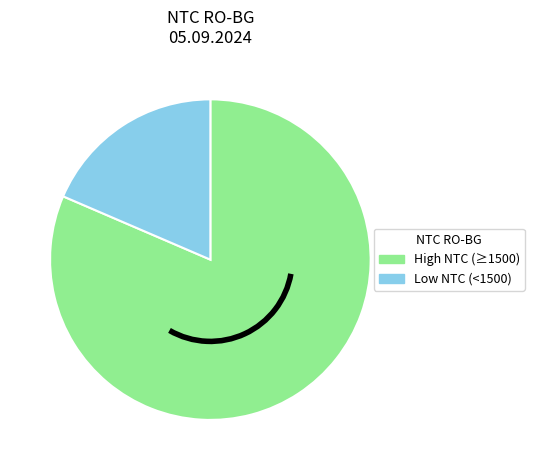

Is there any slice that represents more than half of the pie?

Yes